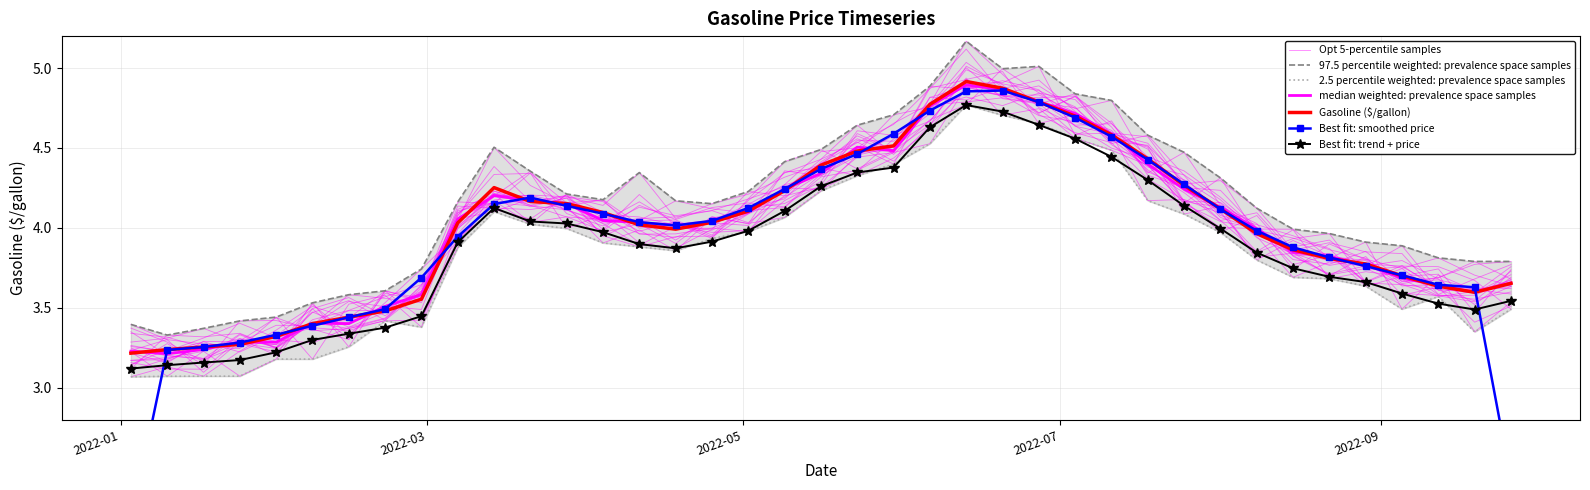

The value at 2022-08-15 is 0.9. True or false?

False